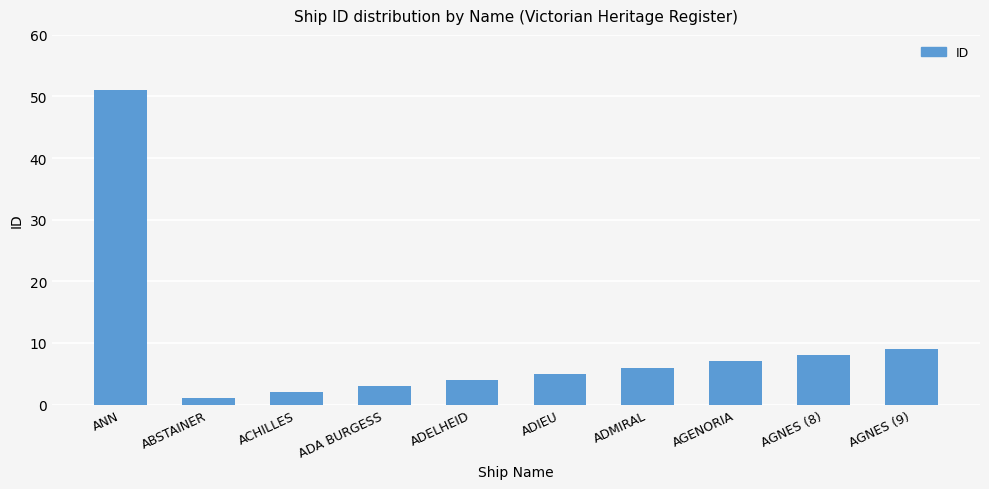

Is it true that the value at ADMIRAL is 6?

True